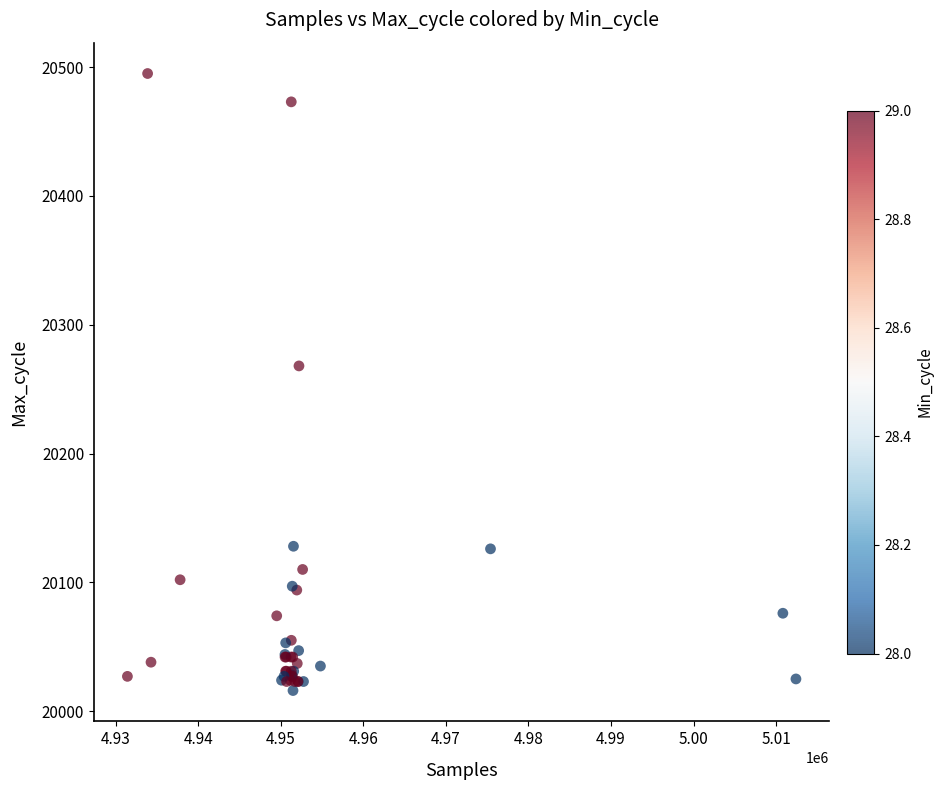

What Y value in the scatter plot is closest to 20255?

20268